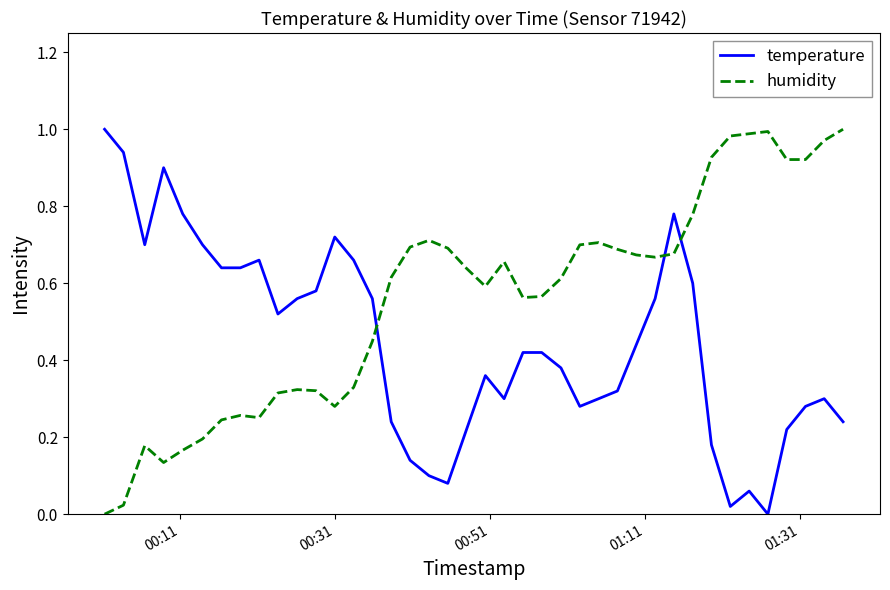

Which series has the largest total across all categories?

humidity